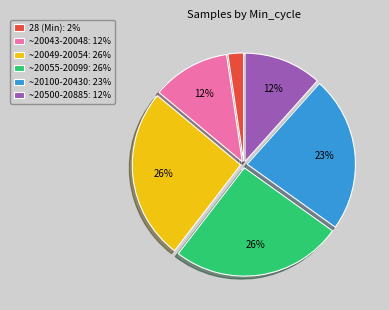

To the nearest percent, what is the average slice percentage?

17%